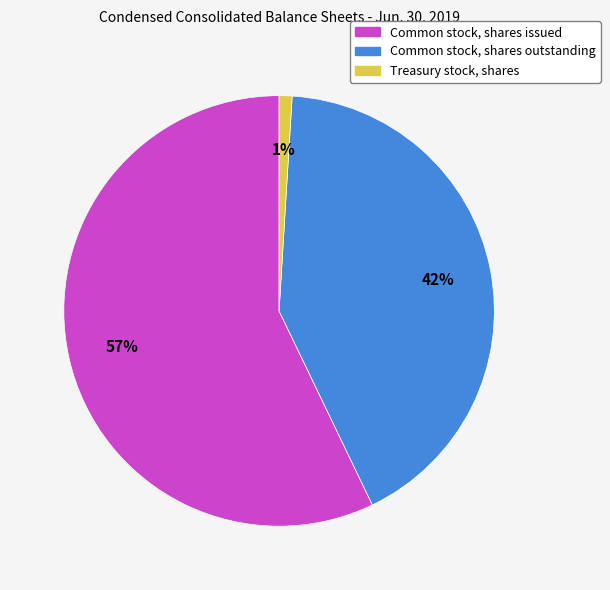

Is there a majority slice in this chart?

Yes